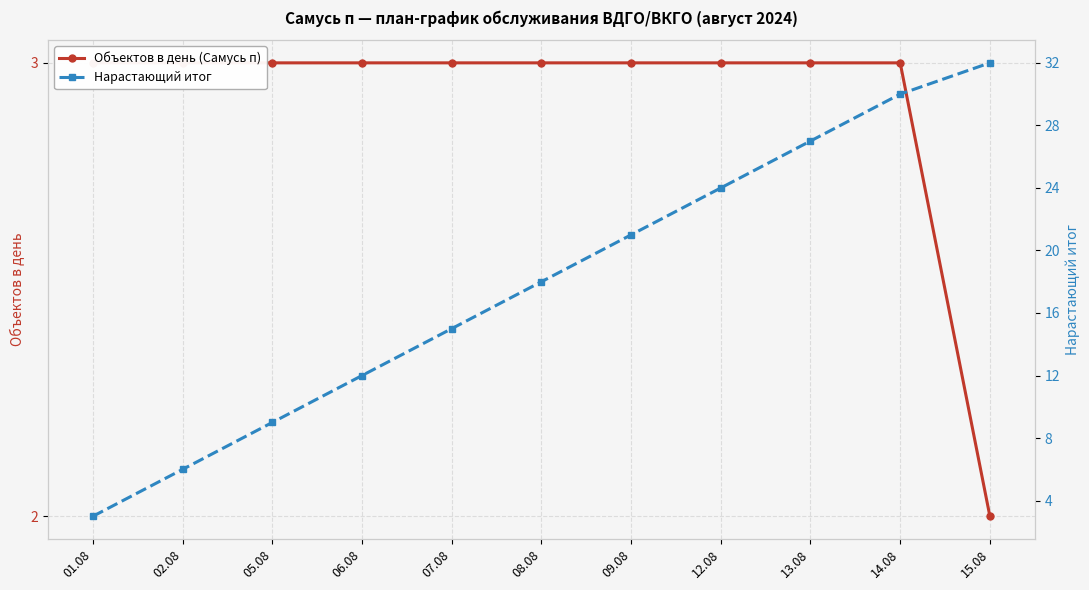

How many data points does each series have?

11